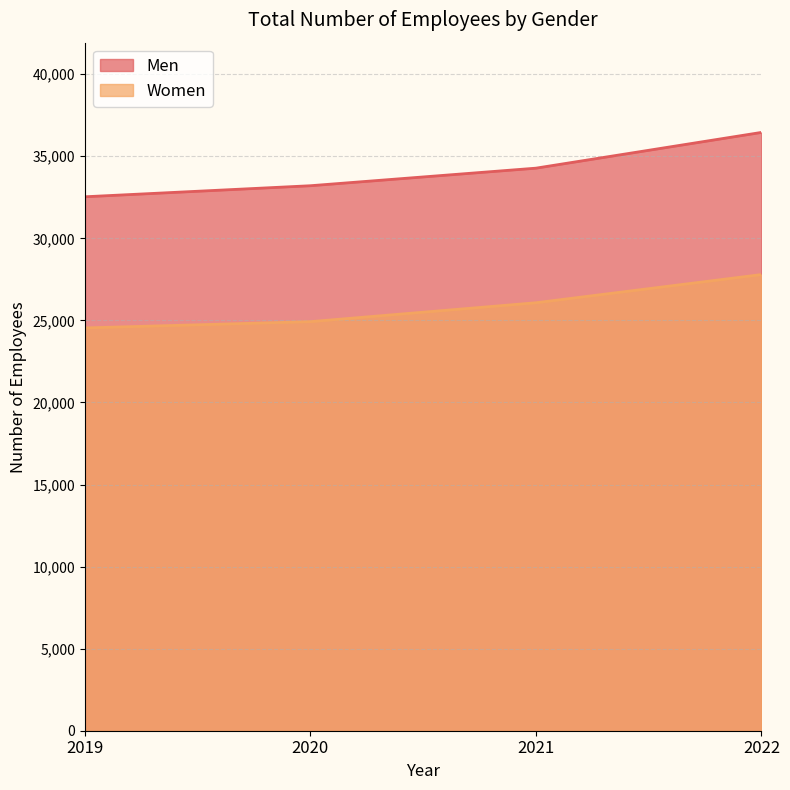

Reading left to right, what are all the values shown in this chart?

Men: 2019=32531	2020=33204	2021=34274	2022=36452
Women: 2019=24540	2020=24923	2021=26074	2022=27791